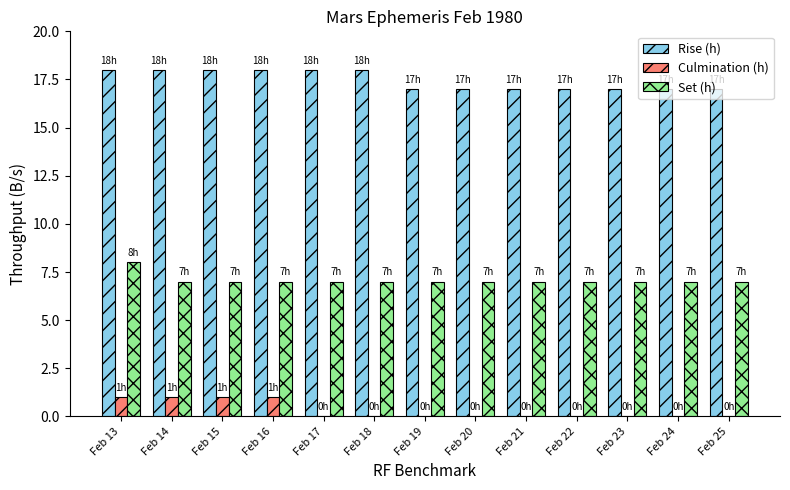

What is the highest value of the Rise (h) series?

18